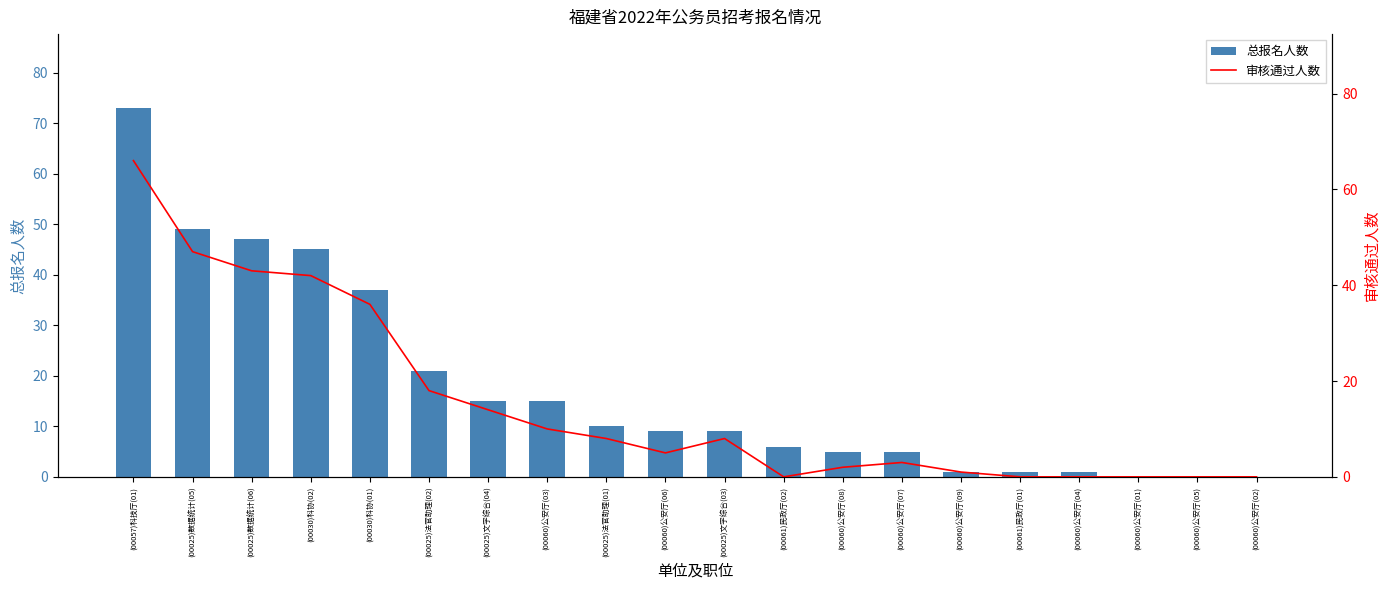

The value of 审核通过人数 at (00025)法官助理(01) is 8. True or false?

True